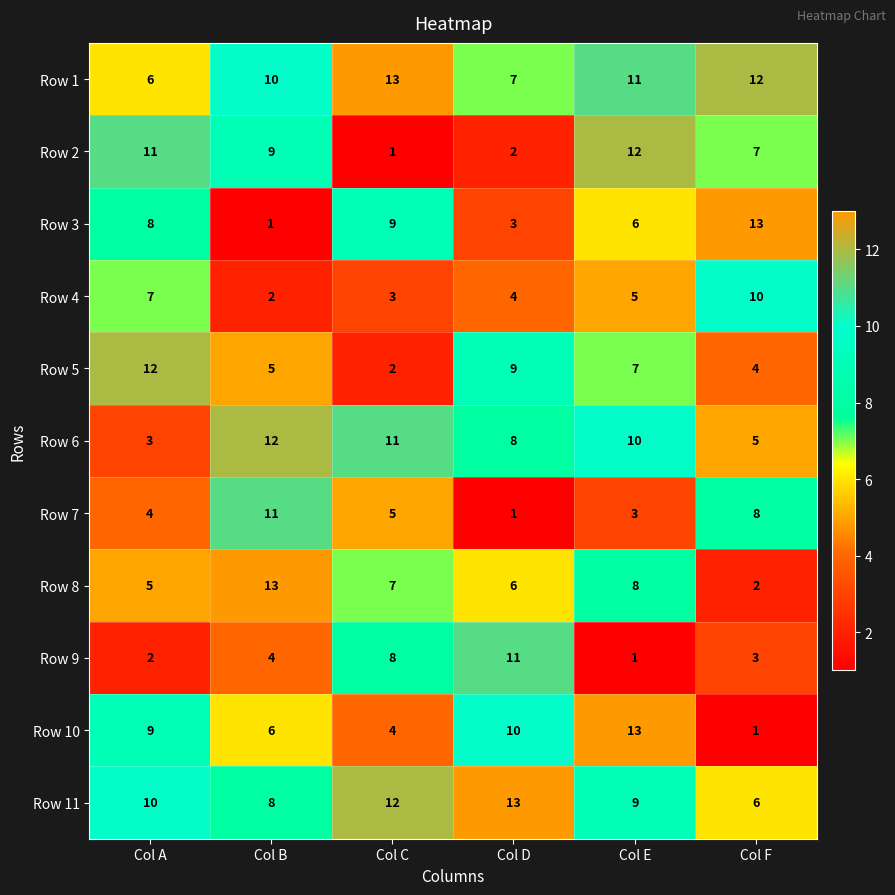

What is the maximum value shown in the chart?

13